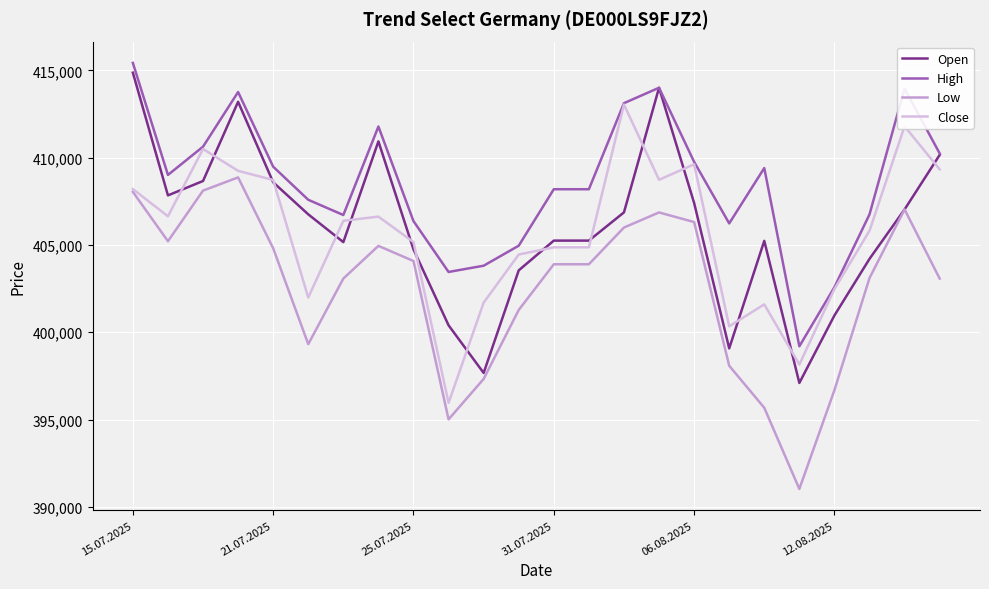

Which series has the largest total across all categories?

High